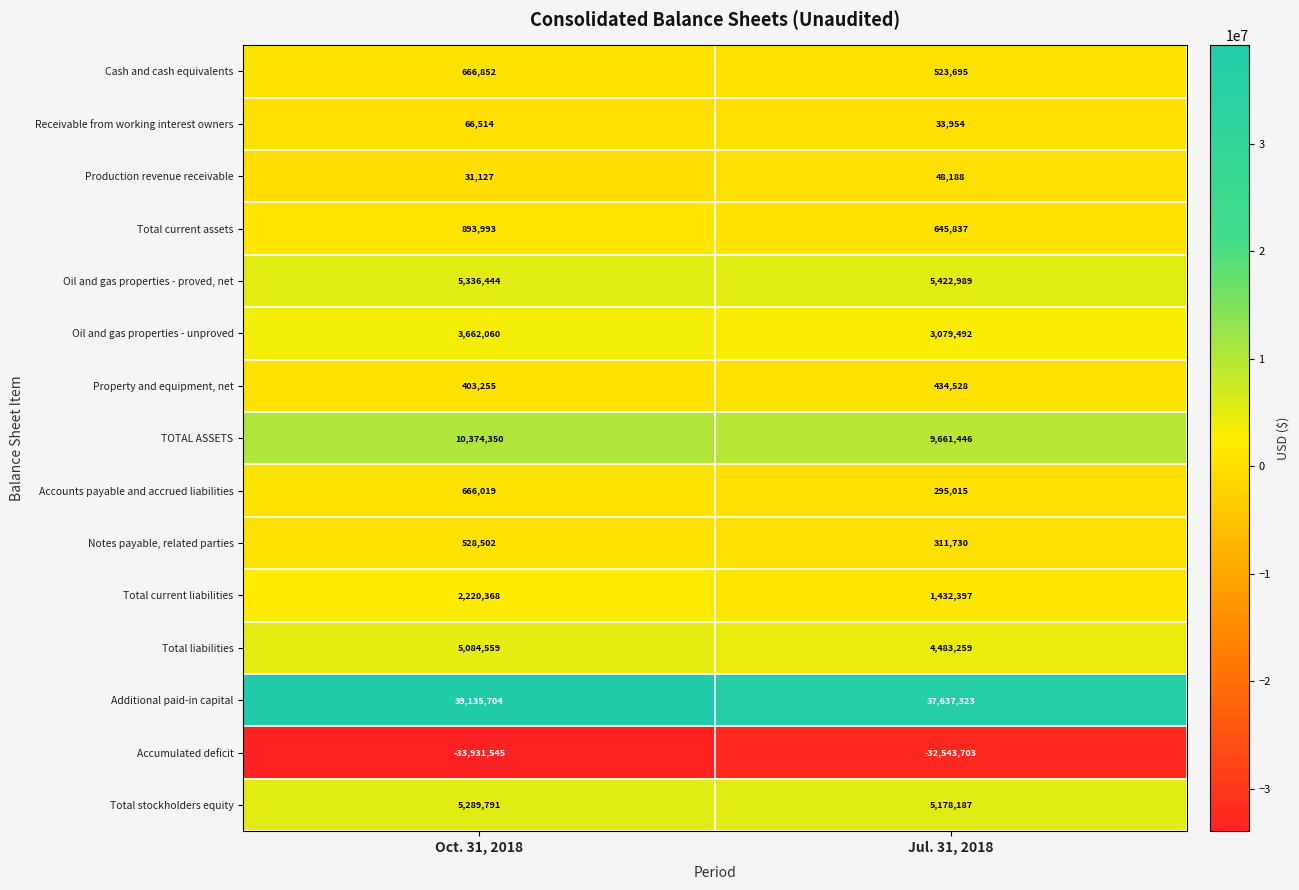

Which series changed the most between Oct. 31, 2018 and Jul. 31, 2018?

Additional paid-in capital